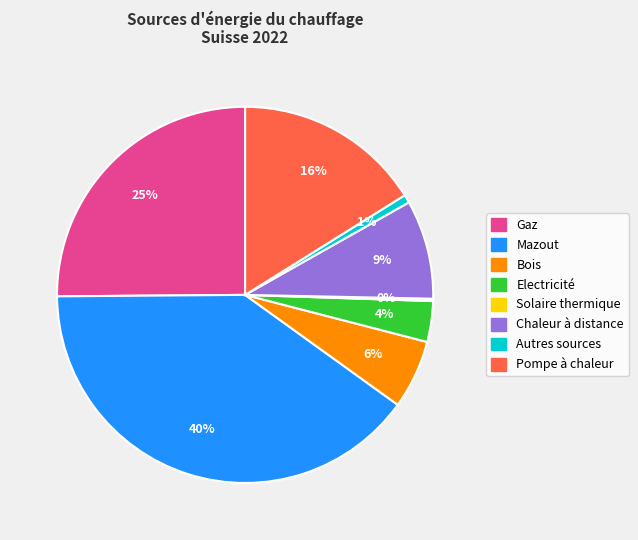

Which has a higher value, Pompe à chaleur or Chaleur à distance?

Pompe à chaleur